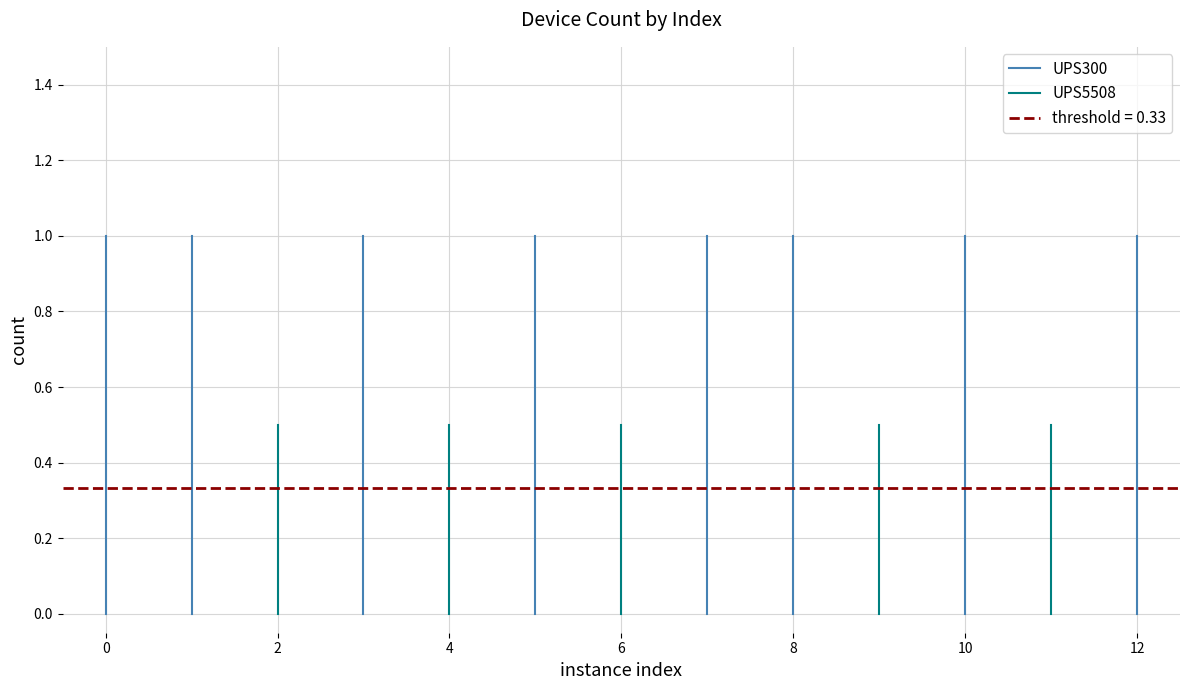

What are all the series names shown in the legend?

UPS300, UPS5508